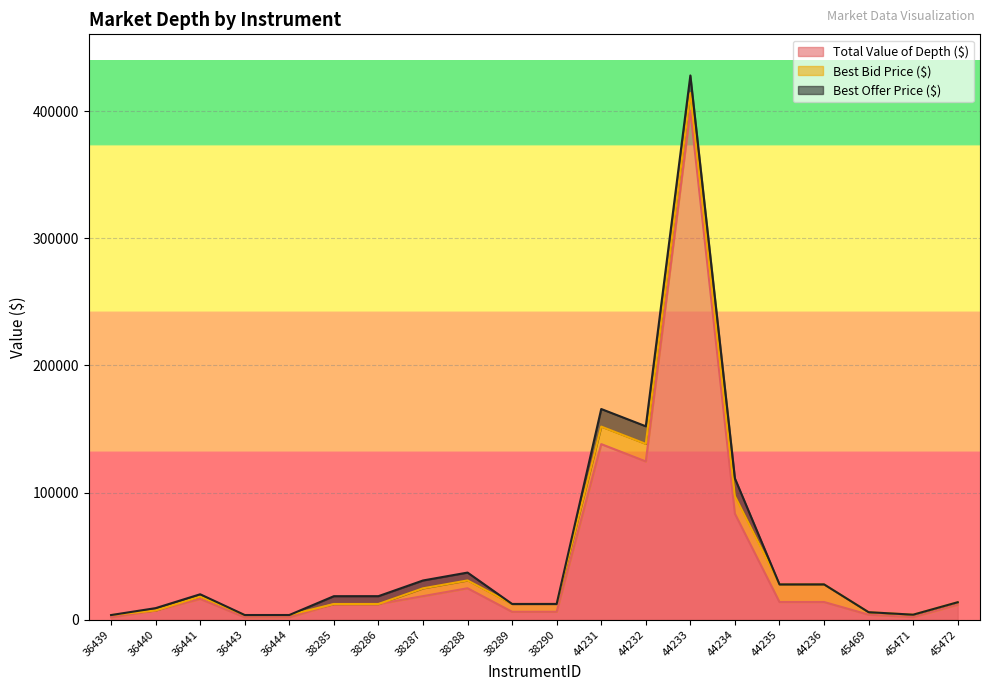

Which has a higher value, 38285 or 36441?

36441